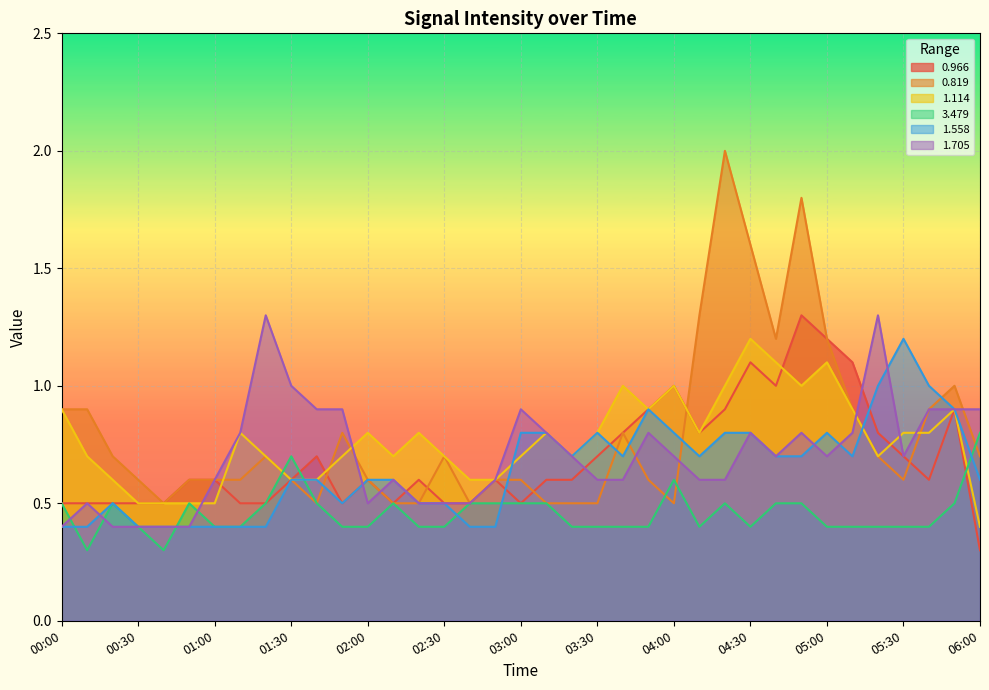

Reading right to left, what are all the values shown in this chart?

0.966: 06:00=0.3	05:50=0.9	05:40=0.6	05:30=0.7	05:20=0.8	05:10=1.1	05:00=1.2	04:50=1.3	04:40=1.0	04:30=1.1	04:20=0.9	04:10=0.8	04:00=1.0	03:50=0.9	03:40=0.8	03:30=0.7	03:20=0.6	03:10=0.6	03:00=0.5	02:50=0.6	02:40=0.5	02:30=0.5	02:20=0.6	02:10=0.5	02:00=0.6	01:50=0.5	01:40=0.7	01:30=0.6	01:20=0.5	01:10=0.5	01:00=0.6	00:50=0.6	00:40=0.5	00:30=0.5	00:20=0.5	00:10=0.5	00:00=0.5
0.819: 06:00=0.7	05:50=1.0	05:40=0.9	05:30=0.6	05:20=0.7	05:10=0.9	05:00=1.2	04:50=1.8	04:40=1.2	04:30=1.6	04:20=2.0	04:10=1.3	04:00=0.5	03:50=0.6	03:40=0.8	03:30=0.5	03:20=0.5	03:10=0.5	03:00=0.6	02:50=0.6	02:40=0.5	02:30=0.7	02:20=0.5	02:10=0.5	02:00=0.6	01:50=0.8	01:40=0.5	01:30=0.6	01:20=0.7	01:10=0.6	01:00=0.6	00:50=0.6	00:40=0.5	00:30=0.6	00:20=0.7	00:10=0.9	00:00=0.9
1.114: 06:00=0.4	05:50=0.9	05:40=0.8	05:30=0.8	05:20=0.7	05:10=0.9	05:00=1.1	04:50=1.0	04:40=1.1	04:30=1.2	04:20=1.0	04:10=0.8	04:00=1.0	03:50=0.9	03:40=1.0	03:30=0.8	03:20=0.7	03:10=0.8	03:00=0.7	02:50=0.6	02:40=0.6	02:30=0.7	02:20=0.8	02:10=0.7	02:00=0.8	01:50=0.7	01:40=0.6	01:30=0.6	01:20=0.7	01:10=0.8	01:00=0.5	00:50=0.5	00:40=0.5	00:30=0.5	00:20=0.6	00:10=0.7	00:00=0.9
3.479: 06:00=0.8	05:50=0.5	05:40=0.4	05:30=0.4	05:20=0.4	05:10=0.4	05:00=0.4	04:50=0.5	04:40=0.5	04:30=0.4	04:20=0.5	04:10=0.4	04:00=0.6	03:50=0.4	03:40=0.4	03:30=0.4	03:20=0.4	03:10=0.5	03:00=0.5	02:50=0.5	02:40=0.5	02:30=0.4	02:20=0.4	02:10=0.5	02:00=0.4	01:50=0.4	01:40=0.5	01:30=0.7	01:20=0.5	01:10=0.4	01:00=0.4	00:50=0.5	00:40=0.3	00:30=0.4	00:20=0.5	00:10=0.3	00:00=0.5
1.558: 06:00=0.6	05:50=0.9	05:40=1.0	05:30=1.2	05:20=1.0	05:10=0.7	05:00=0.8	04:50=0.7	04:40=0.7	04:30=0.8	04:20=0.8	04:10=0.7	04:00=0.8	03:50=0.9	03:40=0.7	03:30=0.8	03:20=0.7	03:10=0.8	03:00=0.8	02:50=0.4	02:40=0.4	02:30=0.5	02:20=0.5	02:10=0.6	02:00=0.6	01:50=0.5	01:40=0.6	01:30=0.6	01:20=0.4	01:10=0.4	01:00=0.4	00:50=0.4	00:40=0.4	00:30=0.4	00:20=0.5	00:10=0.4	00:00=0.4
1.705: 06:00=0.9	05:50=0.9	05:40=0.9	05:30=0.7	05:20=1.3	05:10=0.8	05:00=0.7	04:50=0.8	04:40=0.7	04:30=0.8	04:20=0.6	04:10=0.6	04:00=0.7	03:50=0.8	03:40=0.6	03:30=0.6	03:20=0.7	03:10=0.8	03:00=0.9	02:50=0.6	02:40=0.5	02:30=0.5	02:20=0.5	02:10=0.6	02:00=0.5	01:50=0.9	01:40=0.9	01:30=1.0	01:20=1.3	01:10=0.8	01:00=0.6	00:50=0.4	00:40=0.4	00:30=0.4	00:20=0.4	00:10=0.5	00:00=0.4